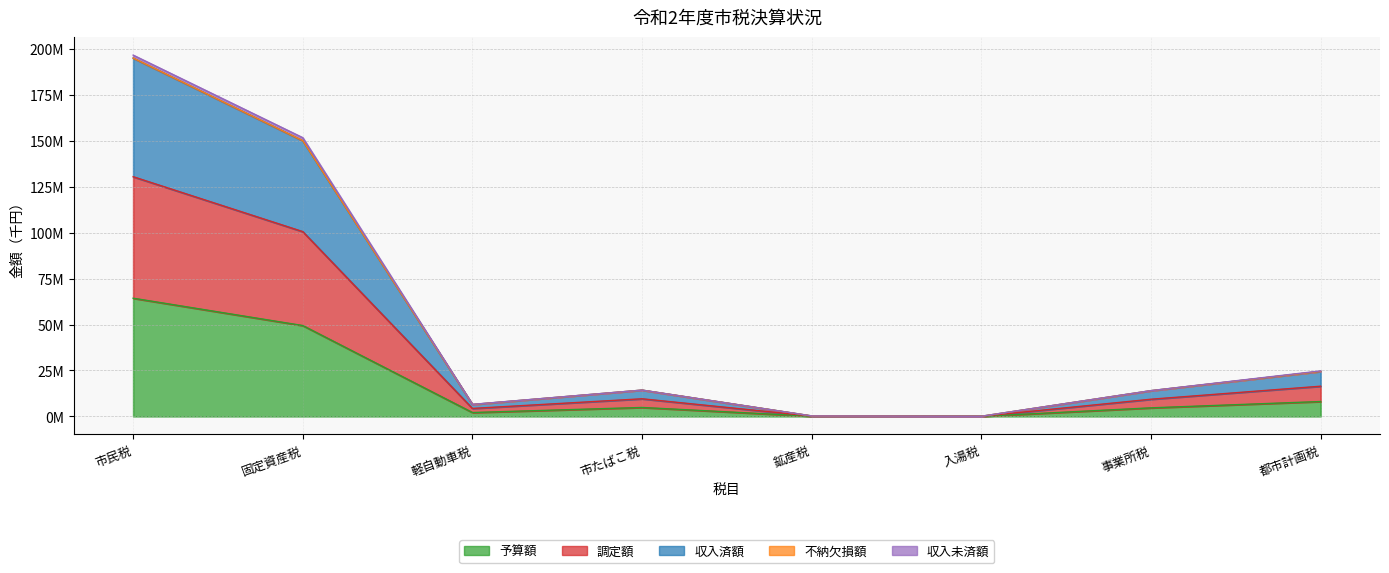

True or false: 調定額 and 不納欠損額 cross at least once.

False